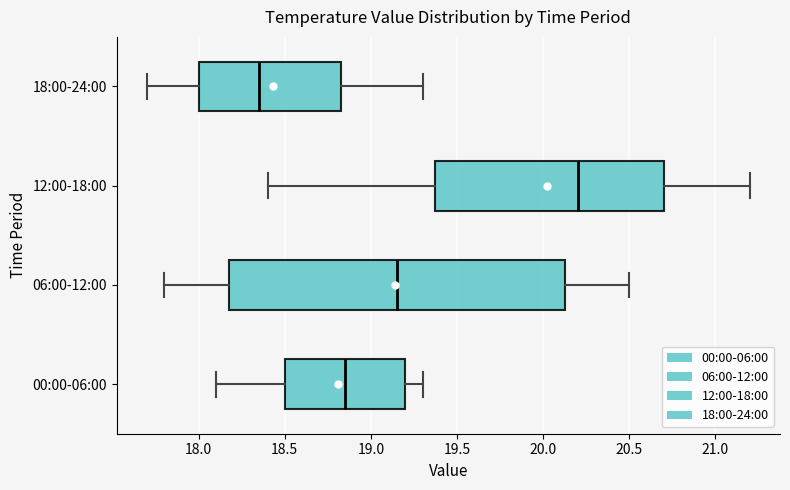

Reading bottom to top, transcribe this box plot: for each box, give where its median line is, the range the box spans, and where its two whiskers end, as read against the x-axis. The values are not printed on the chart, so give them approximately, as read against the axis.

00:00-06:00: median 18.85, box 18.50 to 19.20, whiskers 18.10 to 19.30
06:00-12:00: median 19.15, box 18.20 to 20.15, whiskers 17.80 to 20.50
12:00-18:00: median 20.20, box 19.40 to 20.70, whiskers 18.40 to 21.20
18:00-24:00: median 18.35, box 18.00 to 18.85, whiskers 17.70 to 19.30